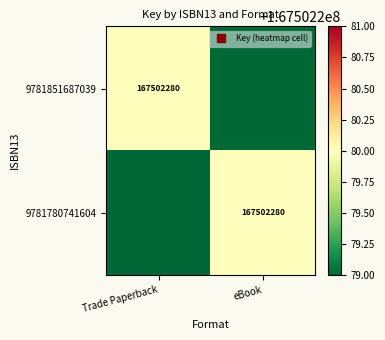

How many data points does each series have?

2